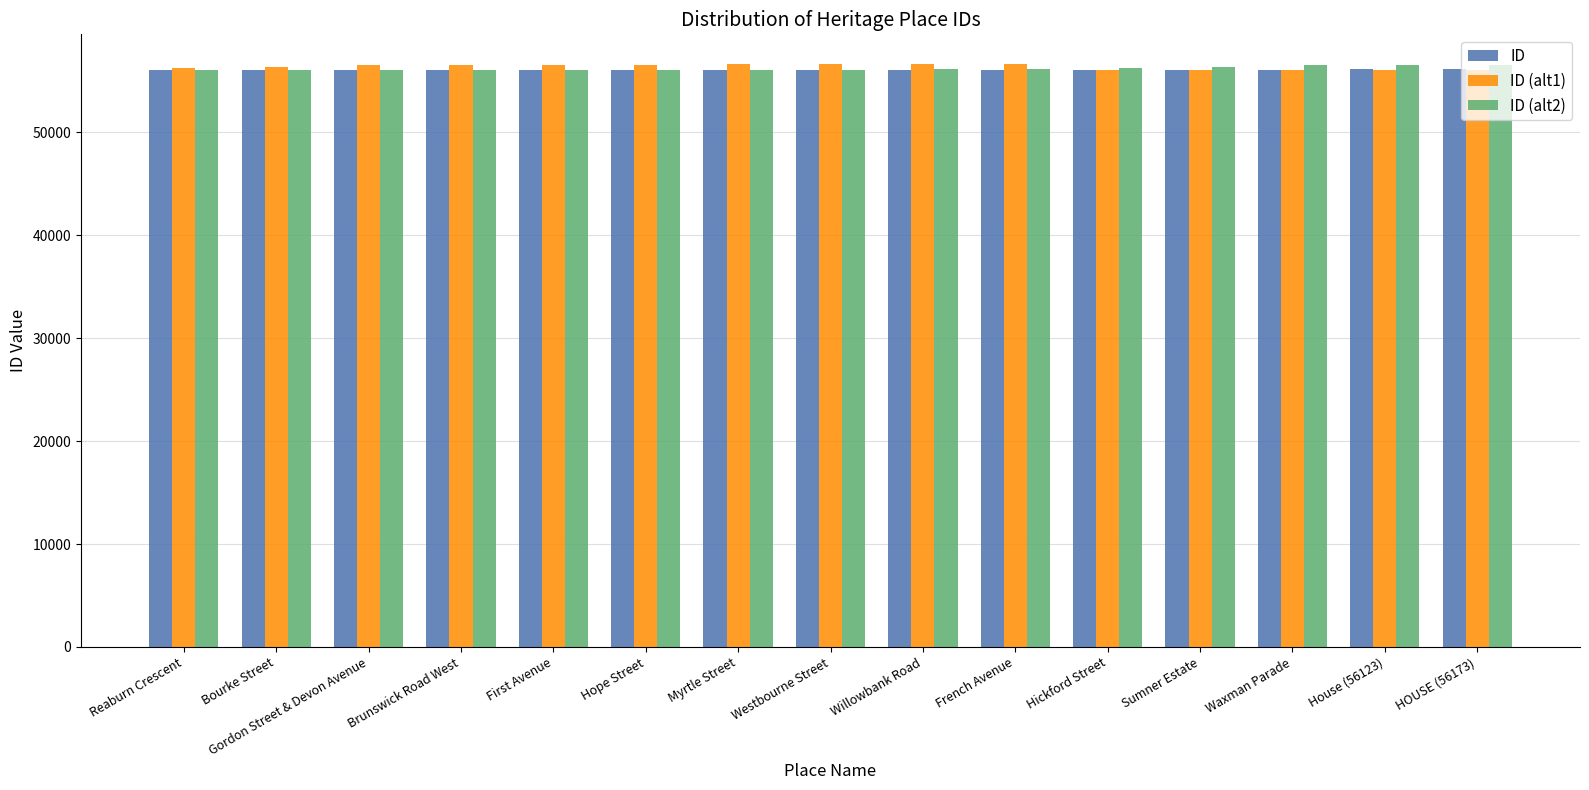

What is the sum of the ID (alt1) values at Hope Street and Brunswick Road West?

113148